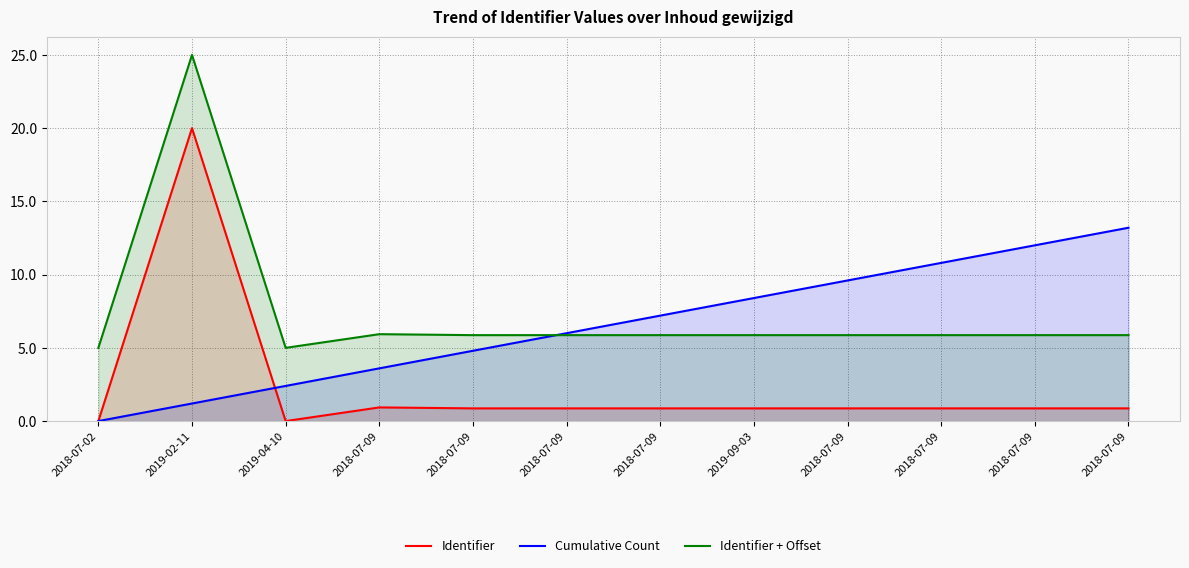

How many values in the Cumulative Count series exceed 7?

6